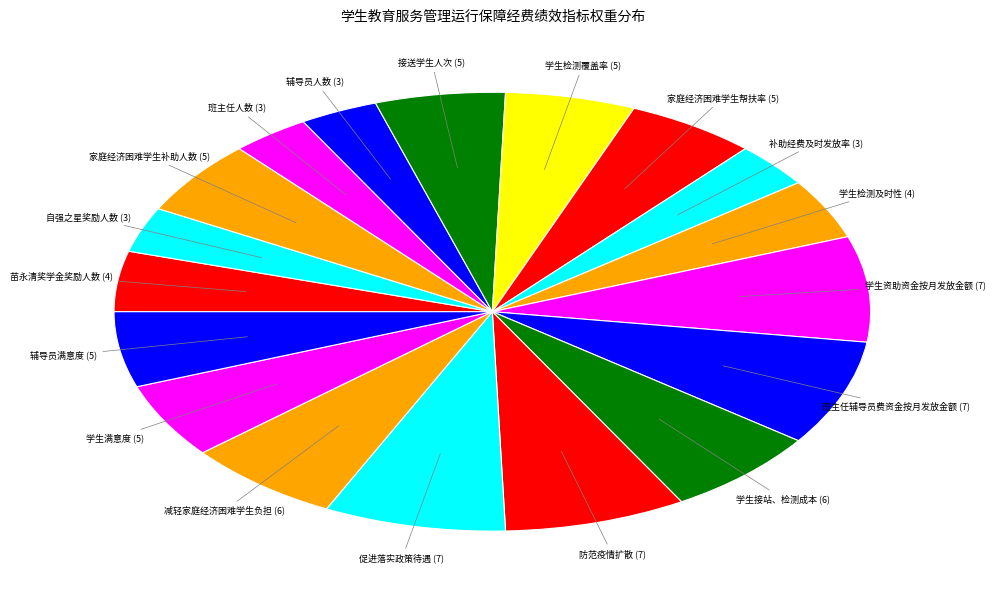

To the nearest percent, what is the difference between the largest and smallest slice percentages?

4%